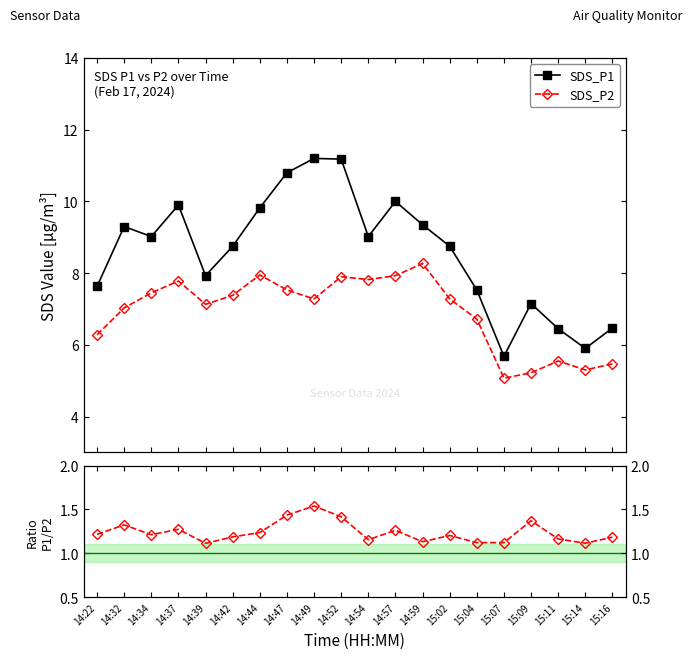

What position from the left is 14:37?

4